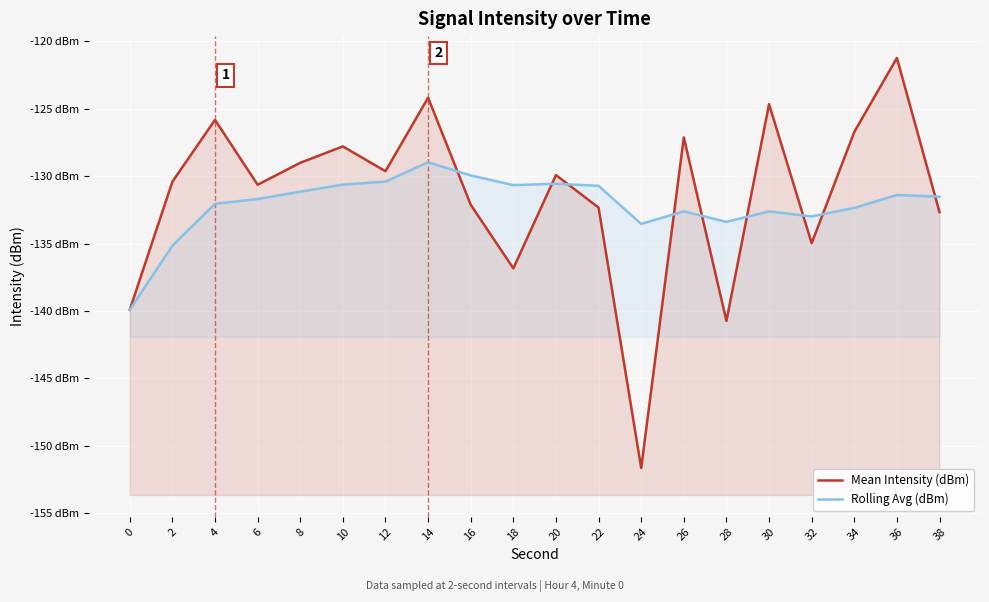

The Rolling Avg (dBm) series shows -132.6 at 26. True or false?

True